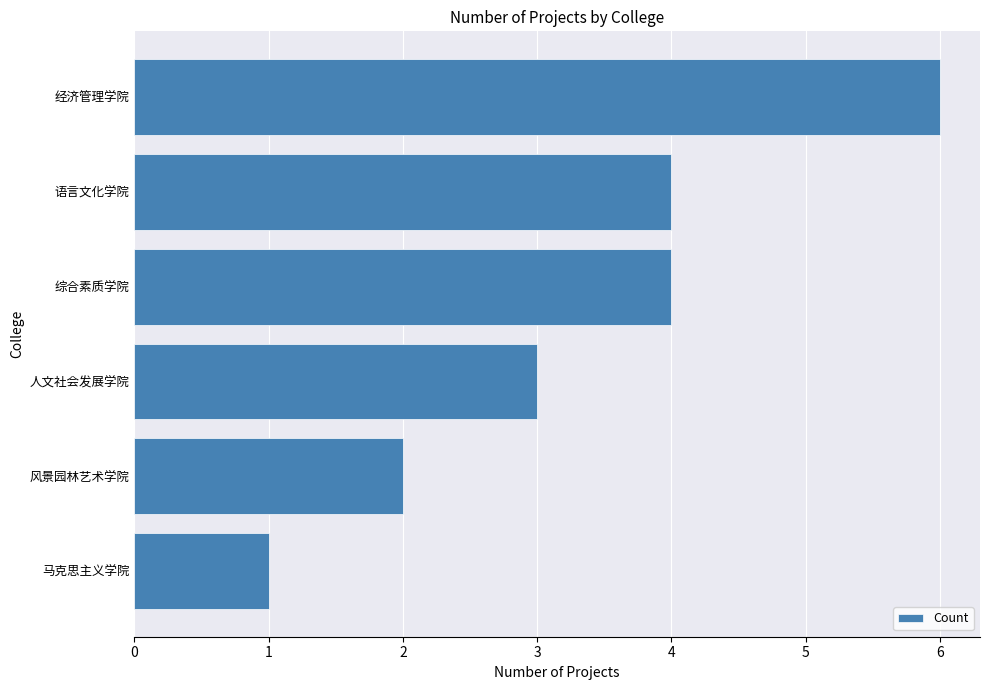

What is the label of the 3rd bar from the bottom?

人文社会发展学院